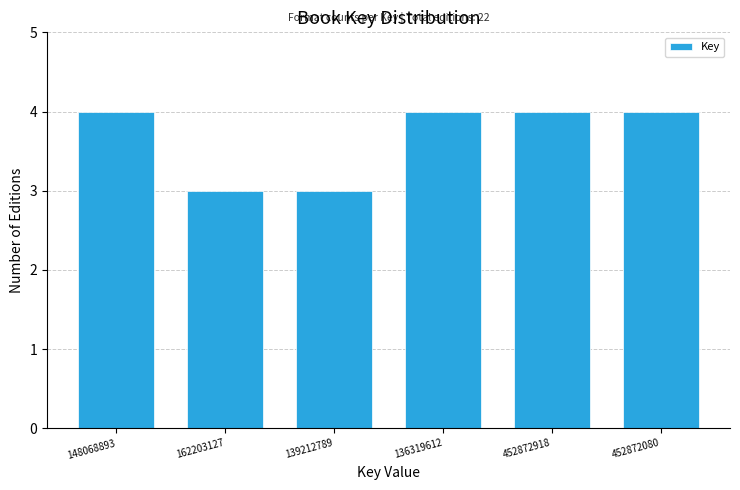

Reading right to left, transcribe all the data shown in this chart.

4	4	4	3	3	4